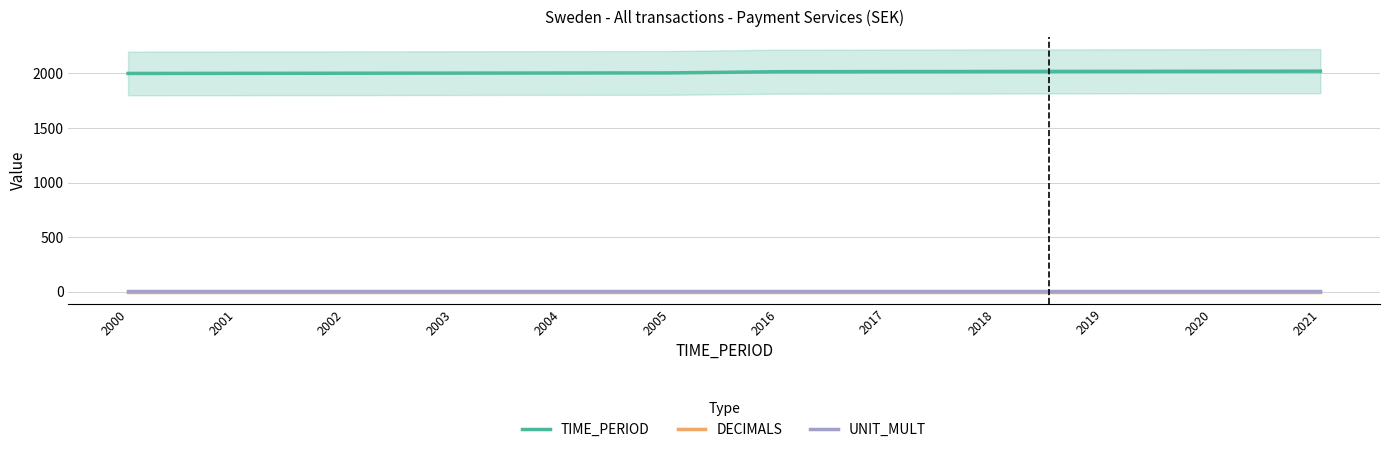

True or false: TIME_PERIOD and DECIMALS intersect in this chart.

False